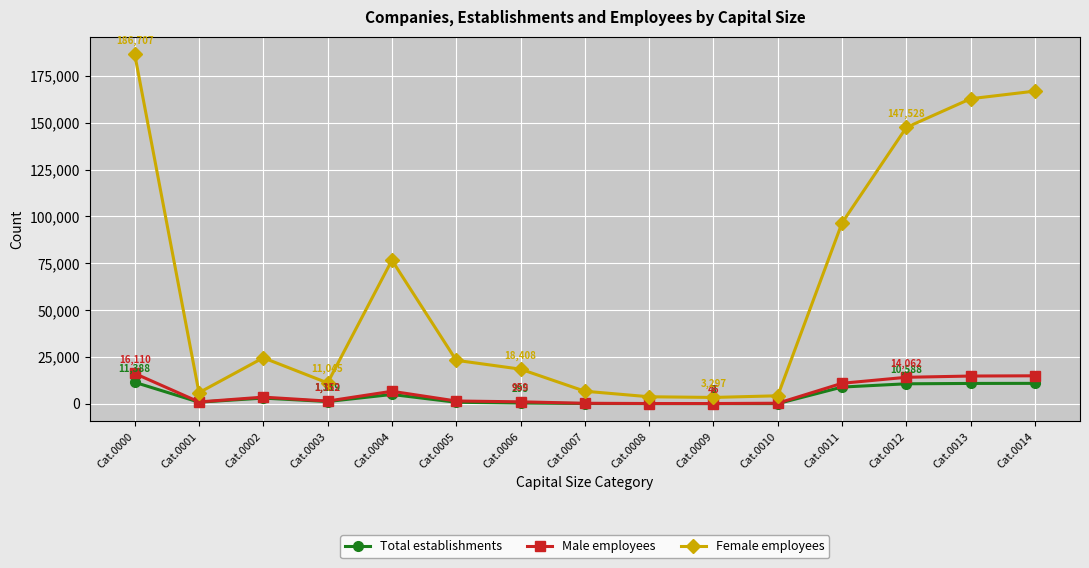

The value of Total establishments at Cat.0009 is 8. True or false?

True